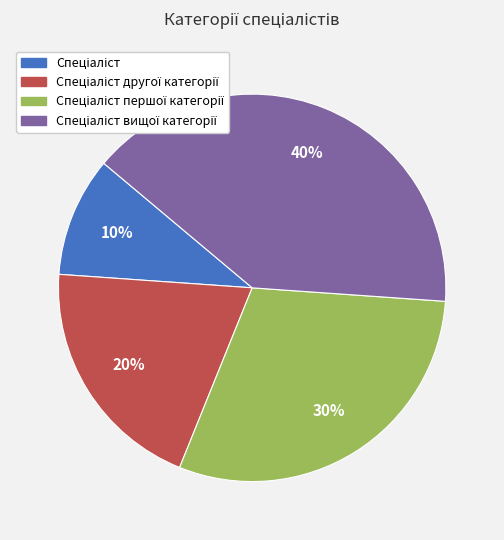

Is there any slice that represents more than half of the pie?

No